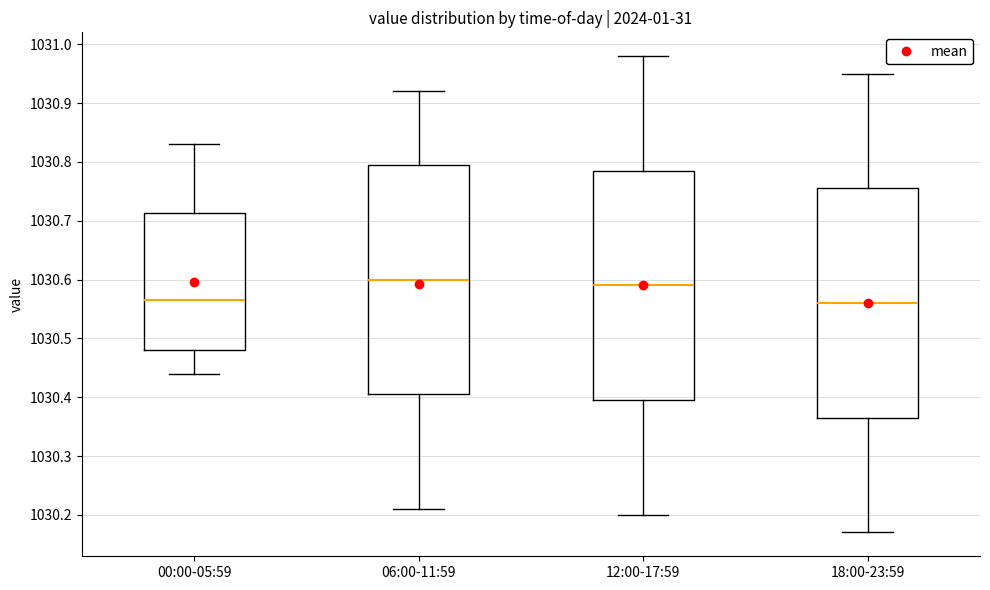

Where does the upper whisker of the box for 00:00-05:59 end on the y-axis? The values are not printed on the chart, so give them approximately, as read against the axis.

1030.83